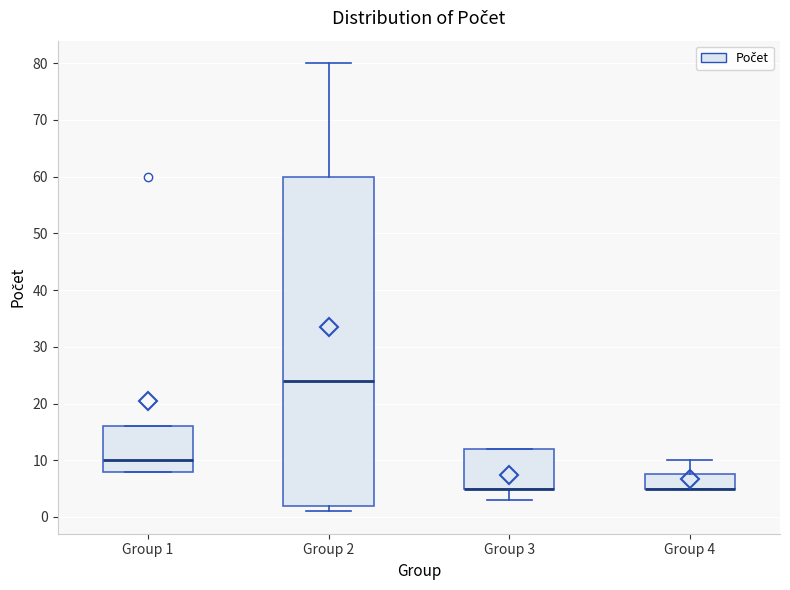

Reading left to right, transcribe this box plot: for each box, give where its median line is, the range the box spans, and where its two whiskers end, as read against the y-axis. The values are not printed on the chart, so give them approximately, as read against the axis.

Group 1: median 10, box 8 to 16, whiskers 8 to 16
Group 2: median 24, box 2 to 60, whiskers 1 to 80
Group 3: median 5 (drawn on the box's lower edge), box 5 to 12, whiskers 3 to 12
Group 4: median 5 (drawn on the box's lower edge), box 5 to 8, whiskers 5 to 10